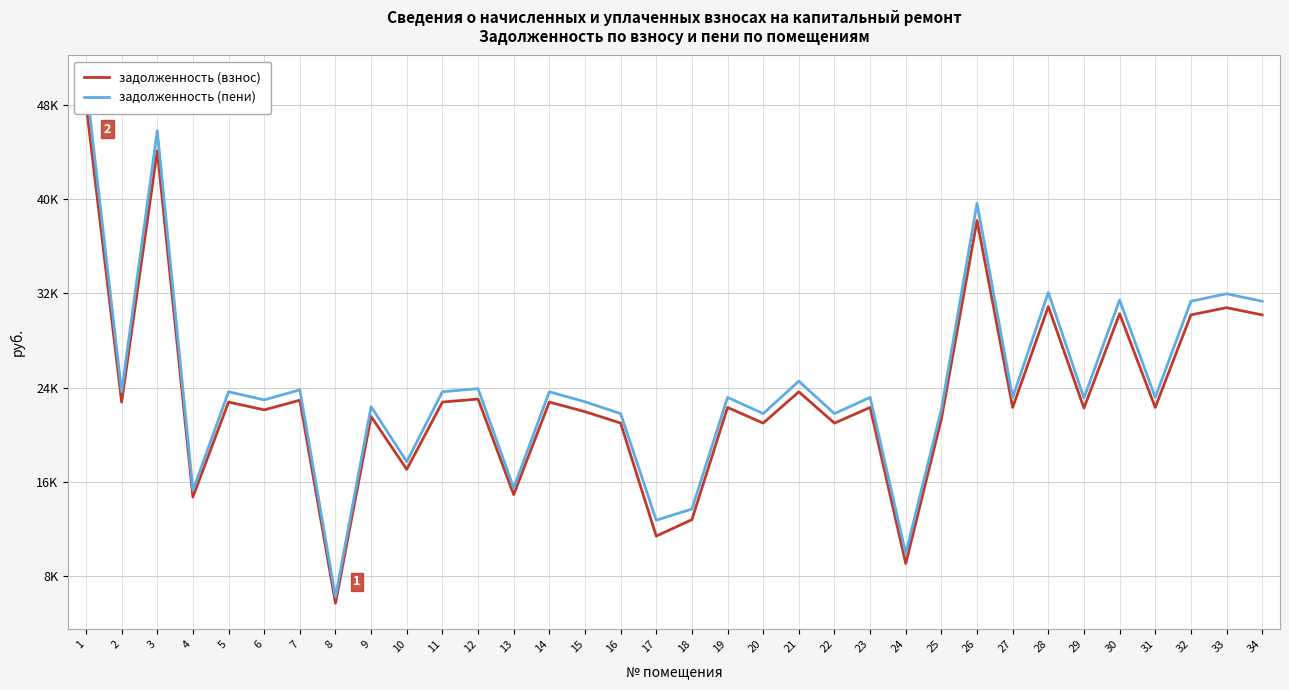

In задолженность (взнос), how many points are lower than both neighbors (excluding endpoints)?

13